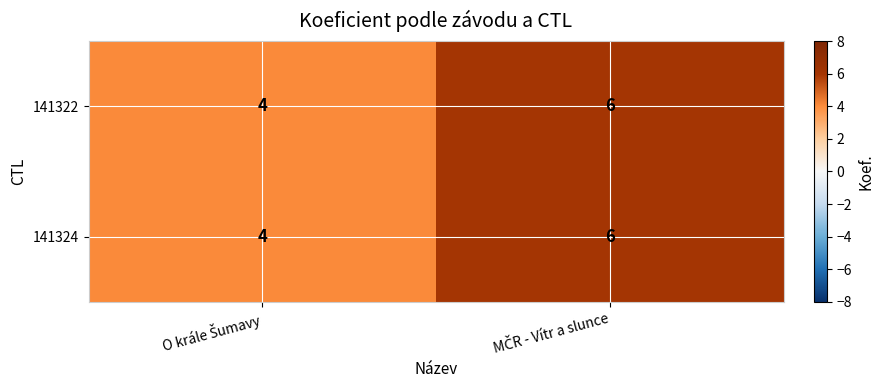

What is the sum of all 141322 values?

10